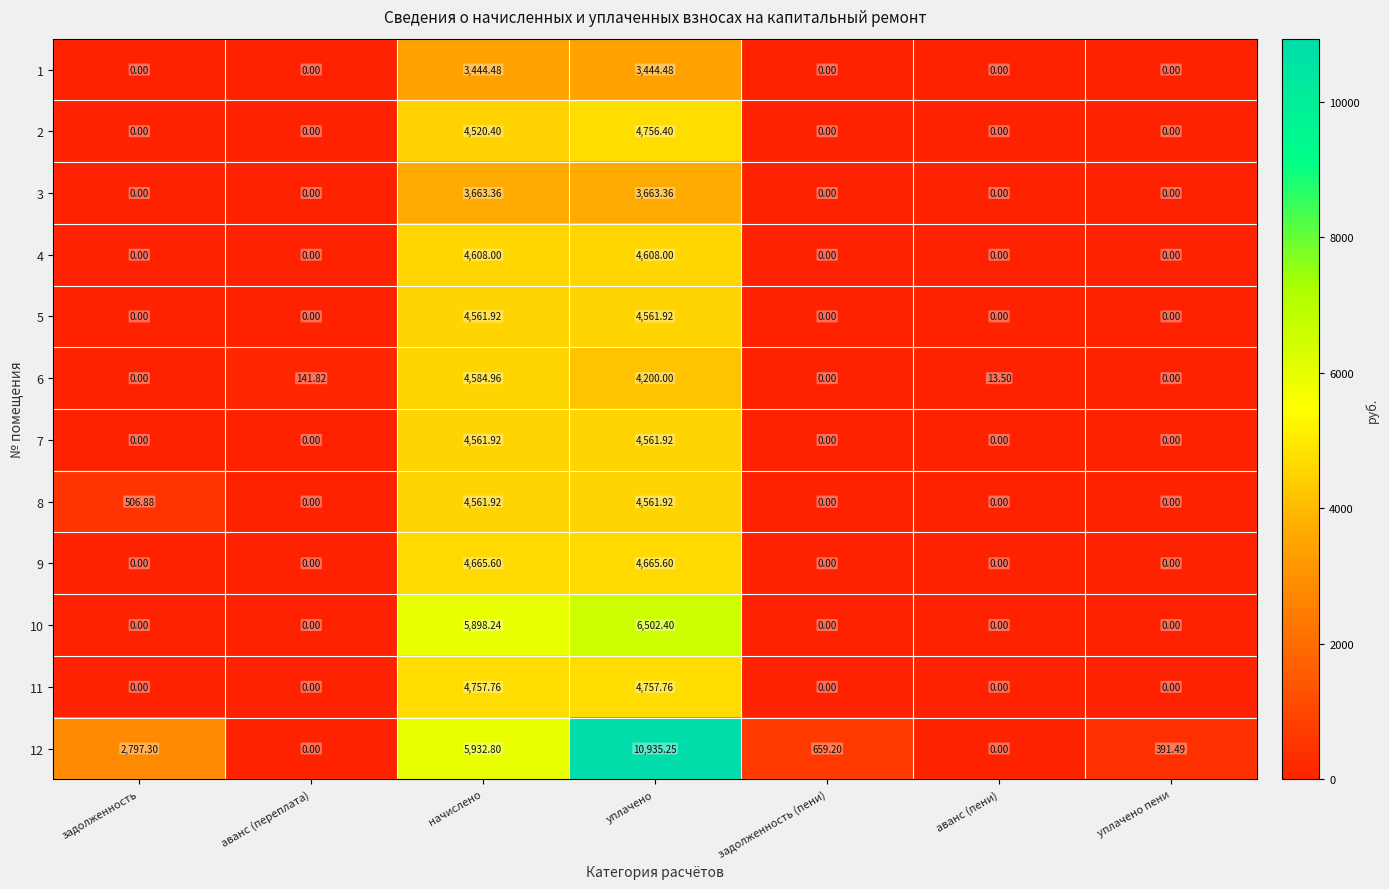

Which label corresponds to the largest value in the chart?

уплачено